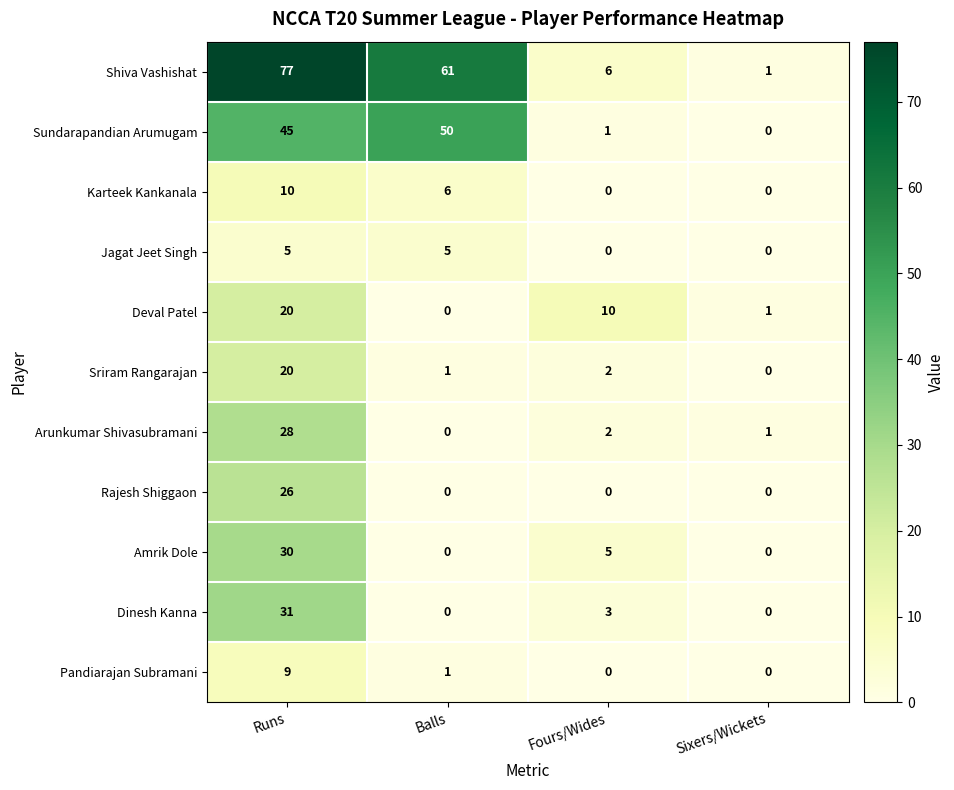

Which series has the widest spread of values?

Shiva Vashishat